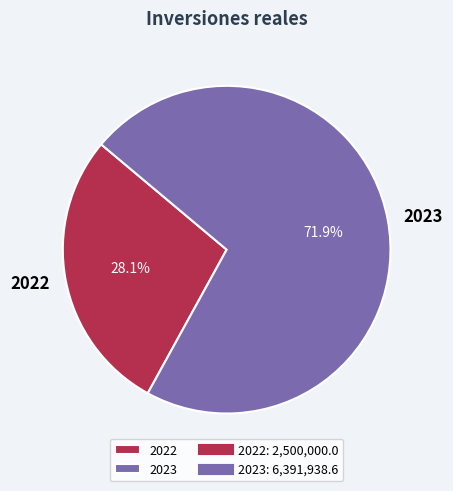

Rank the categories by value from lowest to highest.

2022, 2023